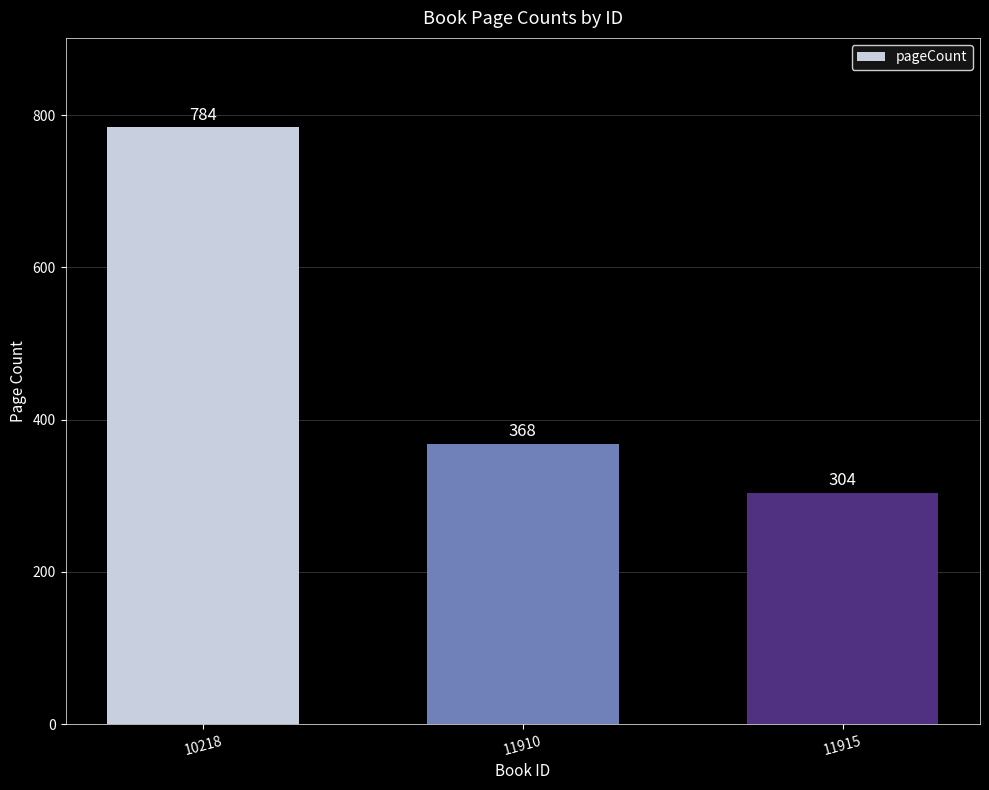

How many data points are less than 368?

1